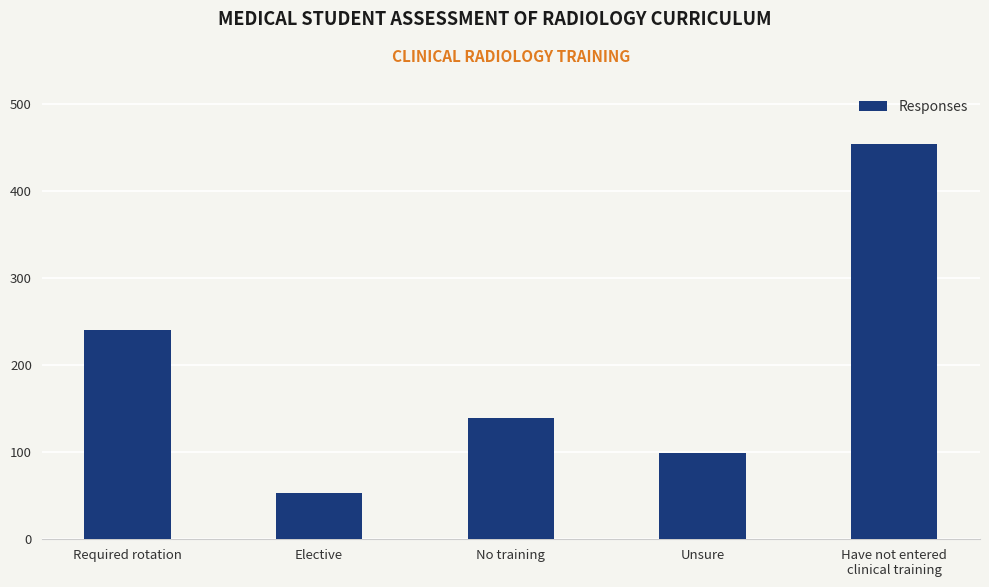

List the labels in order of value, smallest first.

Elective, Unsure, No training, Required rotation, Have not entered
clinical training